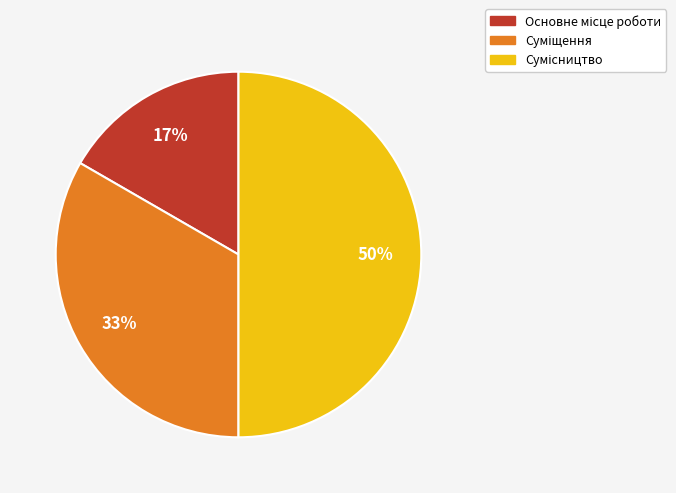

To the nearest percent, what is the average slice percentage?

33%